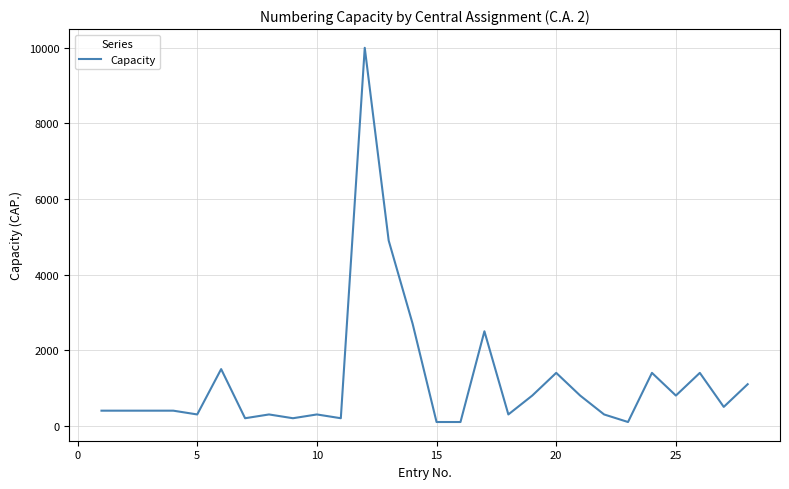

Does the chart have visible grid lines?

Yes